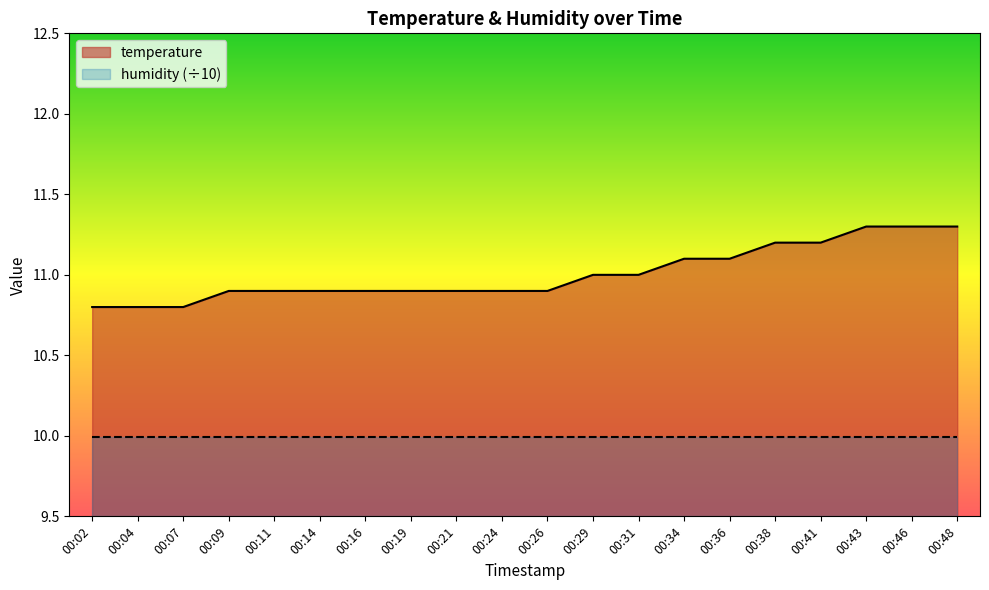

True or false: the data shows 2.5 at 00:29.

False